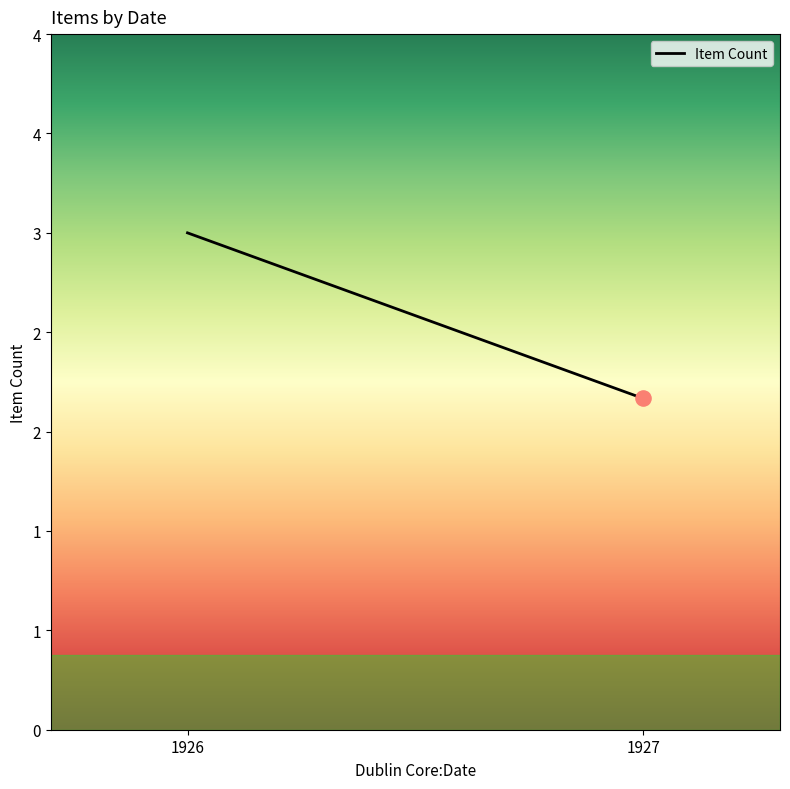

Approximately how many times larger is the value at 1927 compared to 1926?

0.7